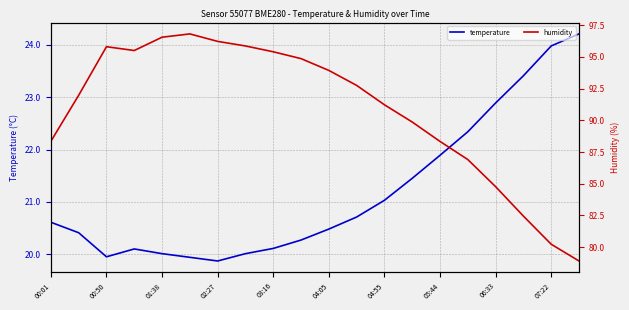

What is the average value of the humidity series?

90.8